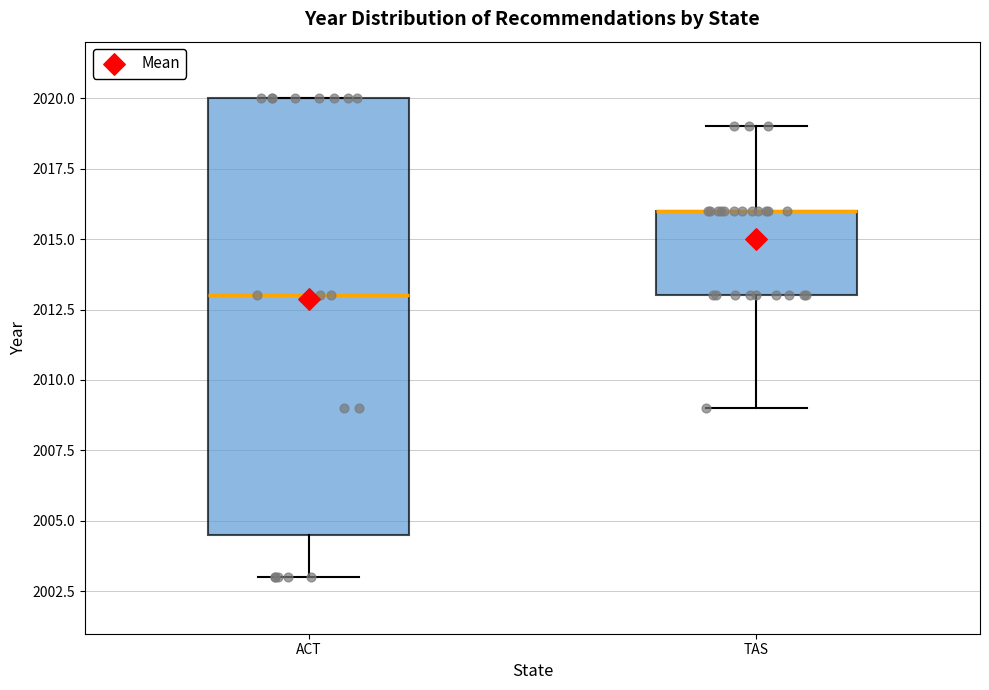

Reading left to right, read every box against the y-axis: the position of its median line, the range the box covers, and the ends of its whiskers. The values are not printed on the chart, so give them approximately, as read against the axis.

ACT: median 2013.0, box 2004.5 to 2020.0, whiskers 2003.0 to 2020.0
TAS: median 2016.0 (drawn on the box's upper edge), box 2013.0 to 2016.0, whiskers 2009.0 to 2019.0